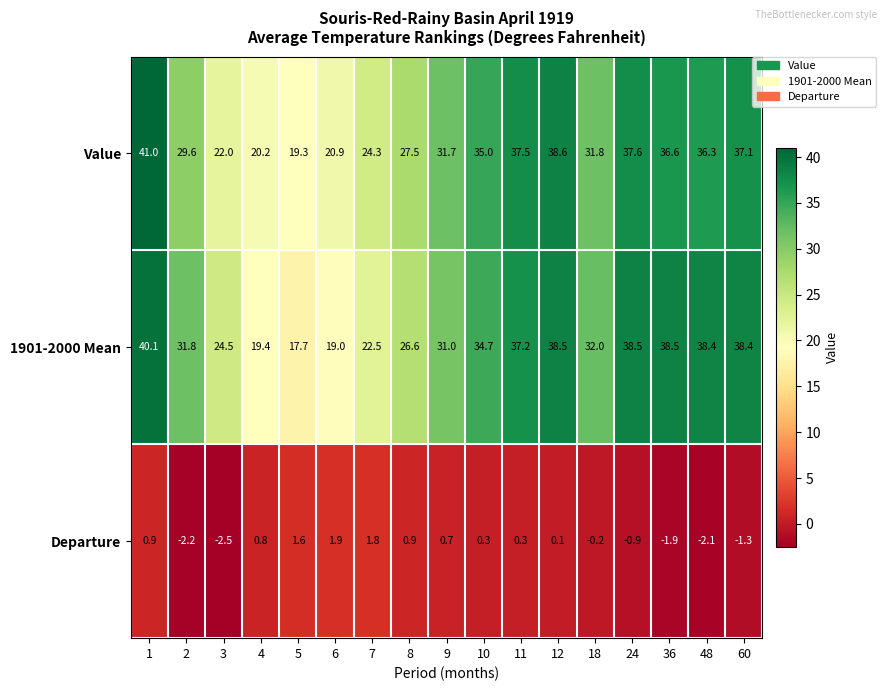

What is the difference between the second highest and second lowest values in the Value series?

18.4